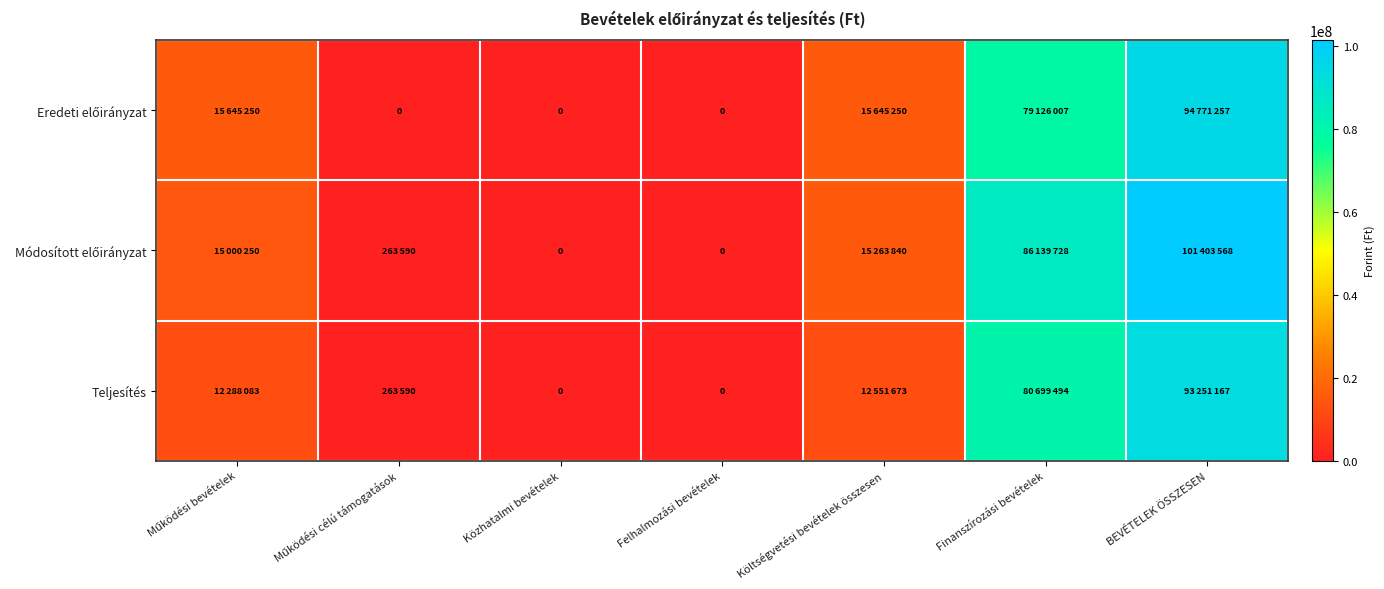

What is the total value across all series at Finanszírozási bevételek?

245965229